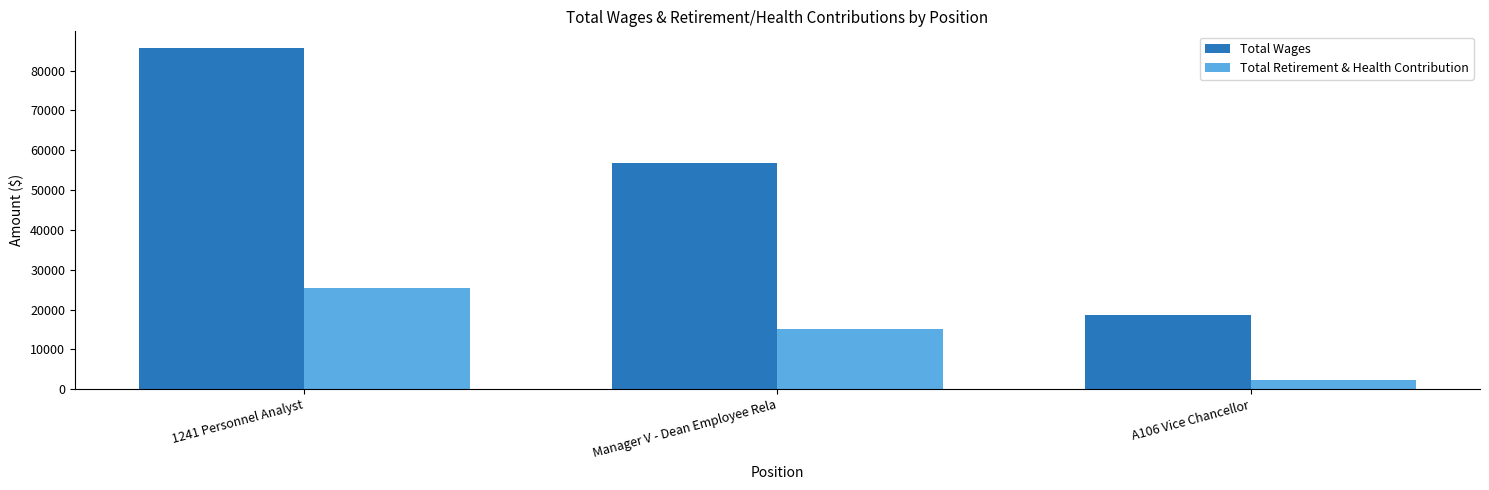

What are all the series names shown in the legend?

Total Wages, Total Retirement & Health Contribution